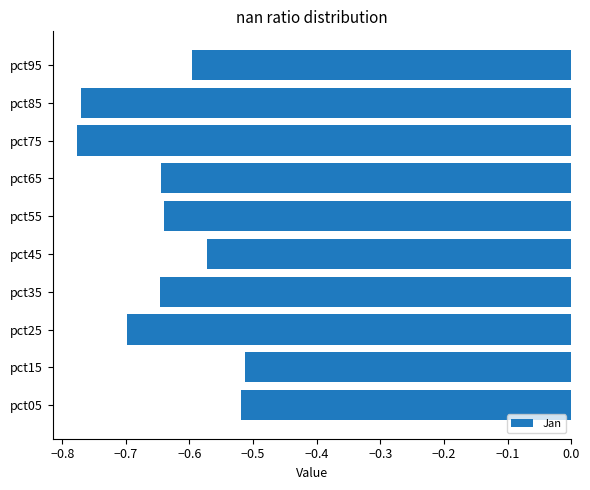

True or false: the data shows -0.7 at pct25.

True